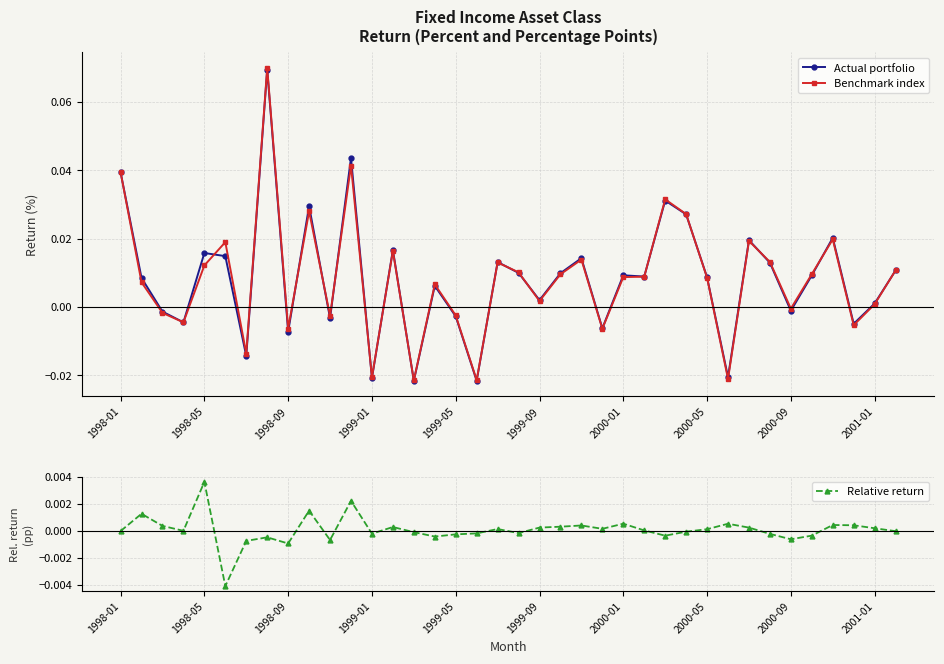

True or false: Relative return has more than 1 interior local peaks.

True